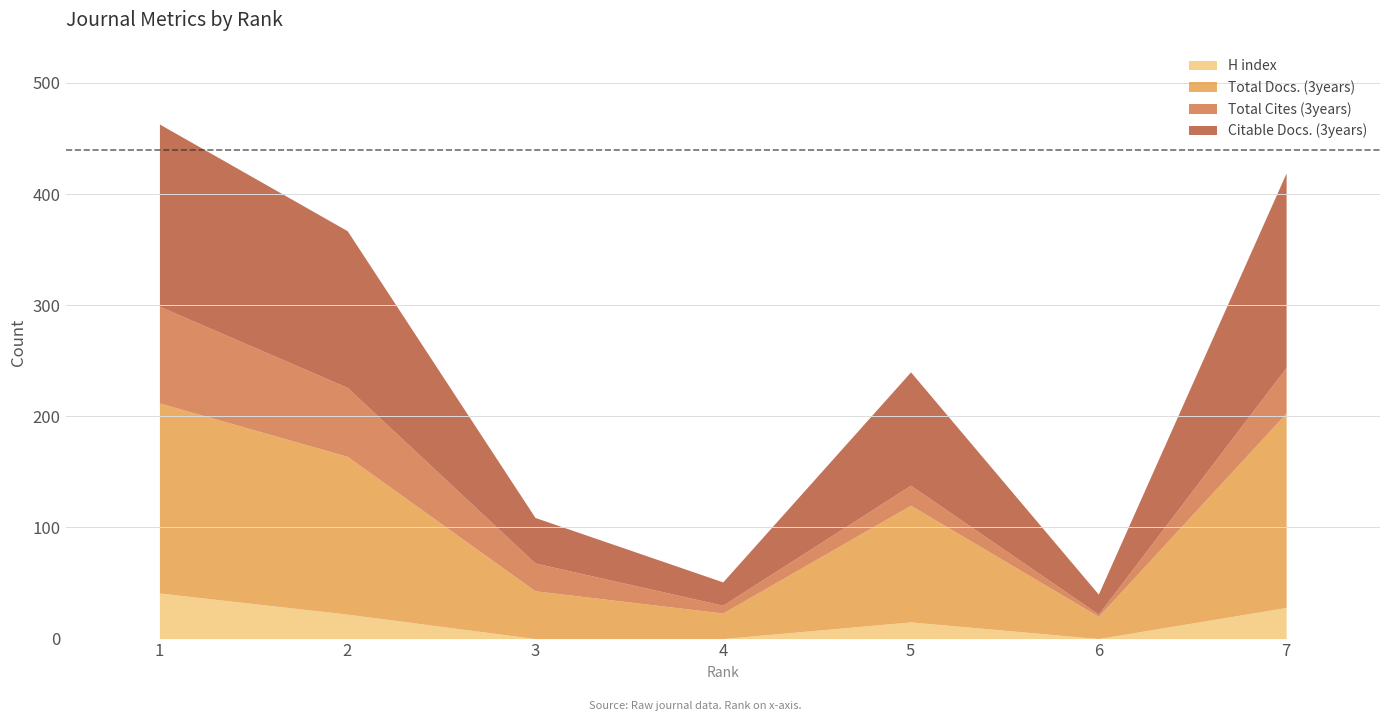

In Total Cites (3years), how many points are lower than both neighbors (excluding endpoints)?

2